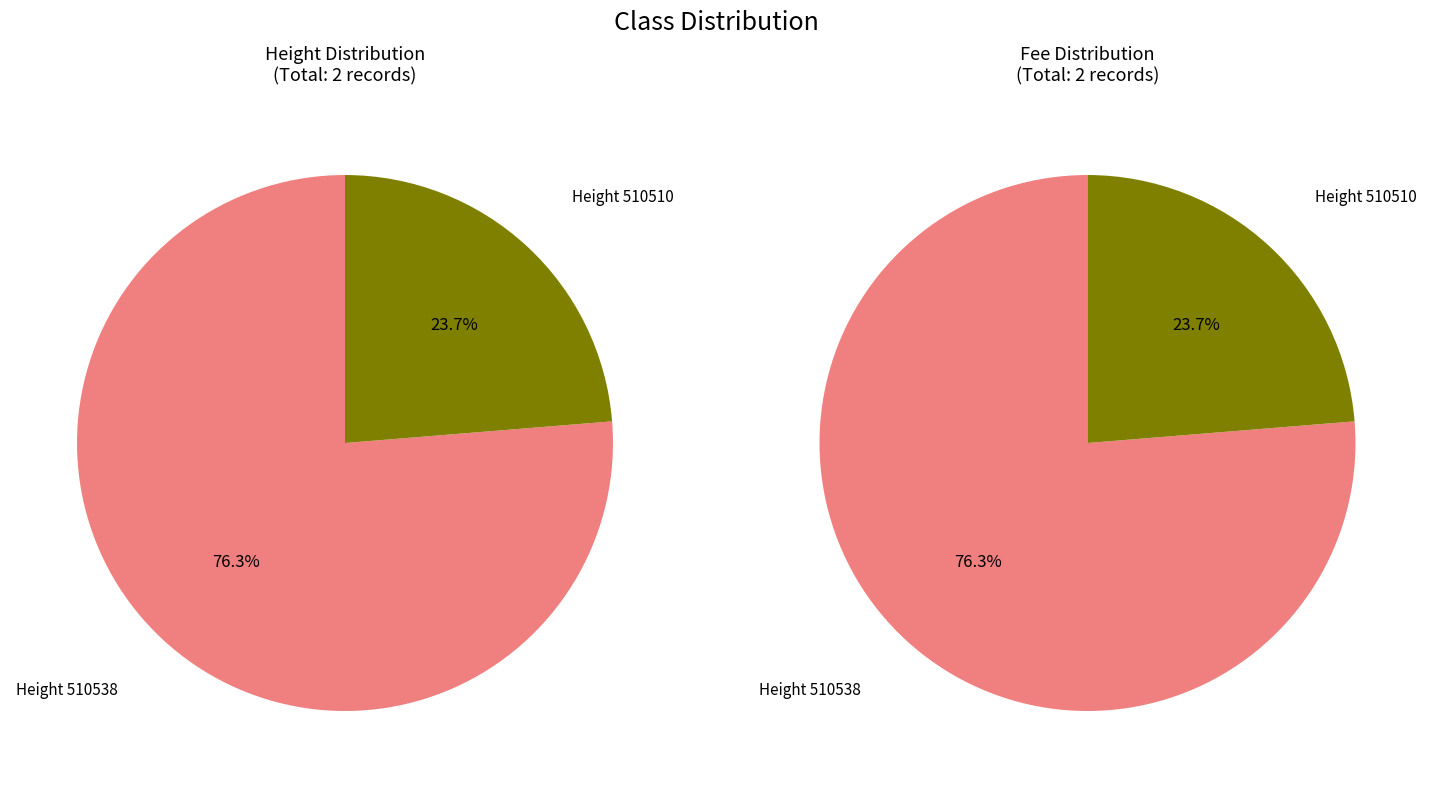

Does 510510 account for over 50% of the chart?

No